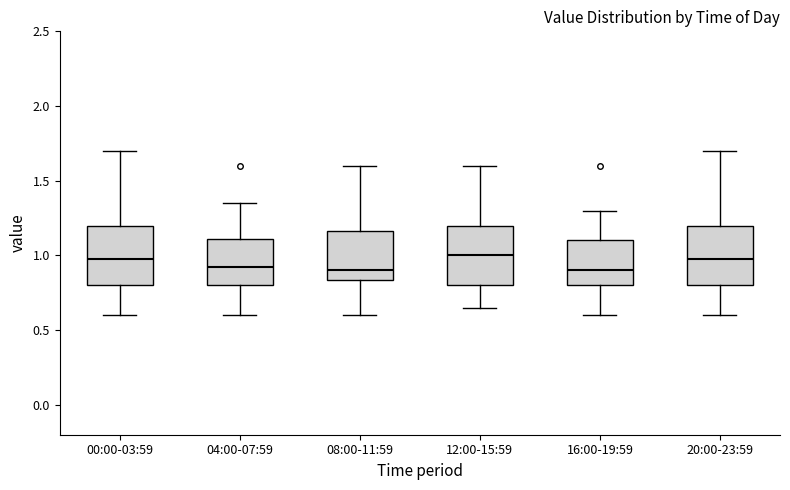

Reading left to right, transcribe this box plot: for each box, give where its median line is, the range the box spans, and where its two whiskers end, as read against the y-axis. The values are not printed on the chart, so give them approximately, as read against the axis.

00:00-03:59: median 1.00, box 0.80 to 1.20, whiskers 0.60 to 1.70
04:00-07:59: median 0.95, box 0.80 to 1.10, whiskers 0.60 to 1.35
08:00-11:59: median 0.90, box 0.85 to 1.15, whiskers 0.60 to 1.60
12:00-15:59: median 1.00, box 0.80 to 1.20, whiskers 0.65 to 1.60
16:00-19:59: median 0.90, box 0.80 to 1.10, whiskers 0.60 to 1.30
20:00-23:59: median 1.00, box 0.80 to 1.20, whiskers 0.60 to 1.70